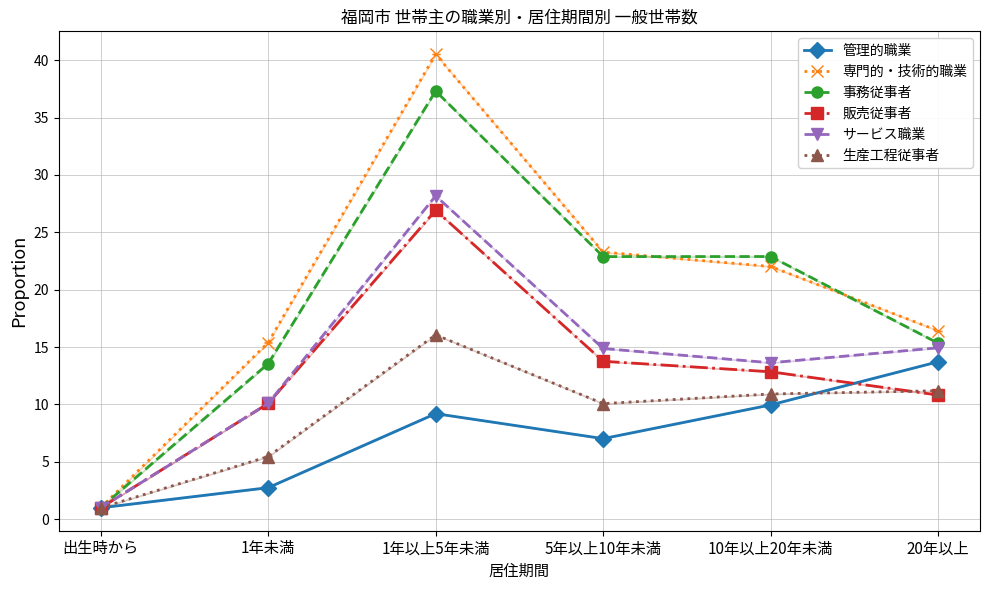

Which has a higher value, 5年以上10年未満 or 出生時から?

5年以上10年未満